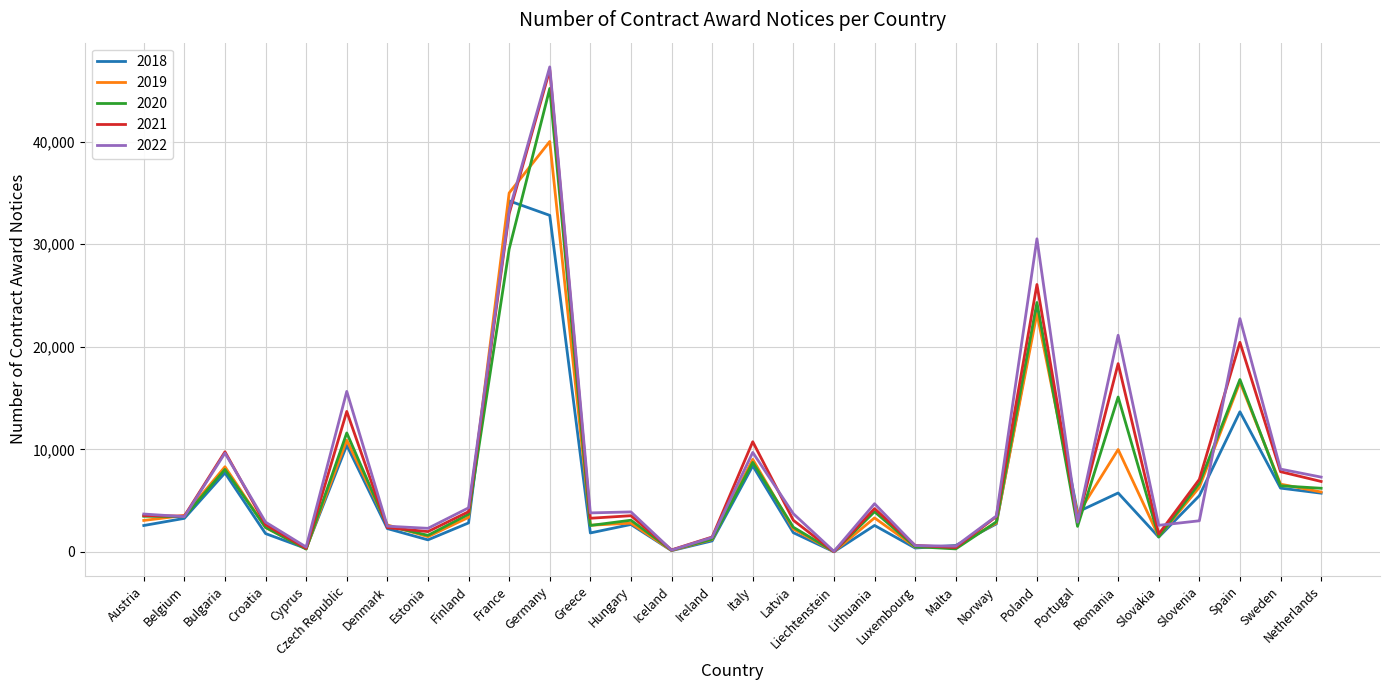

Which series changed the most between Estonia and Hungary?

2022